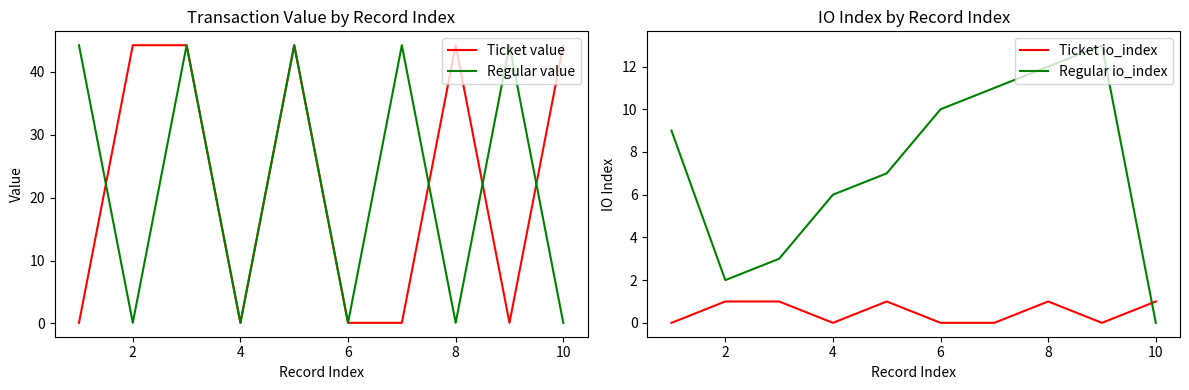

How many times do Regular io_index and Ticket io_index cross each other?

1